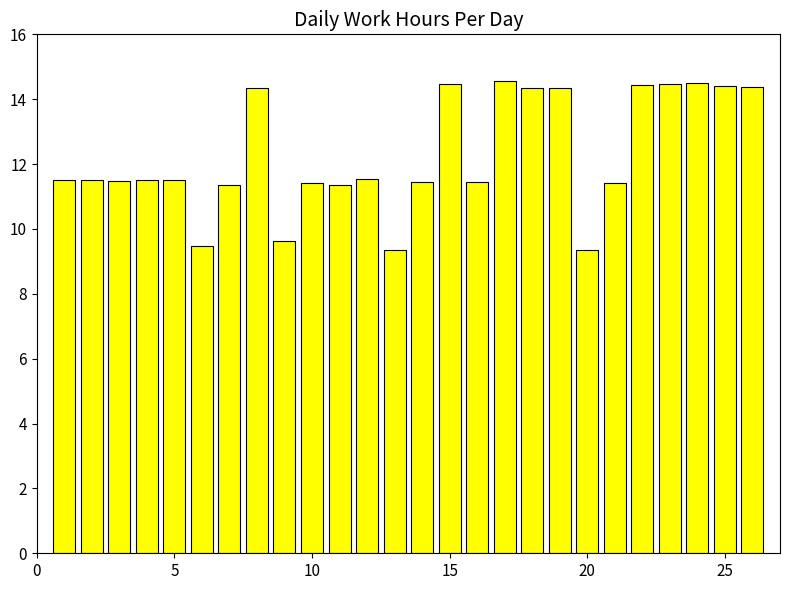

What is the value of the 11th bar from the left?

11.3